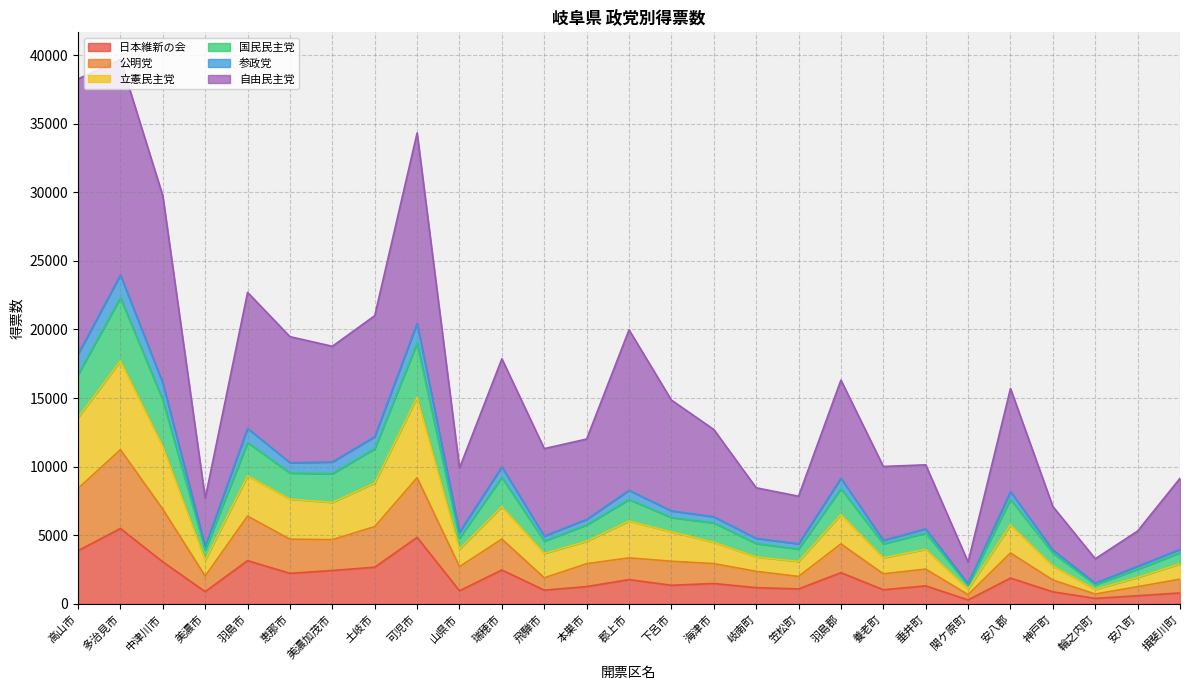

In 立憲民主党, how many points are lower than both neighbors (excluding endpoints)?

8